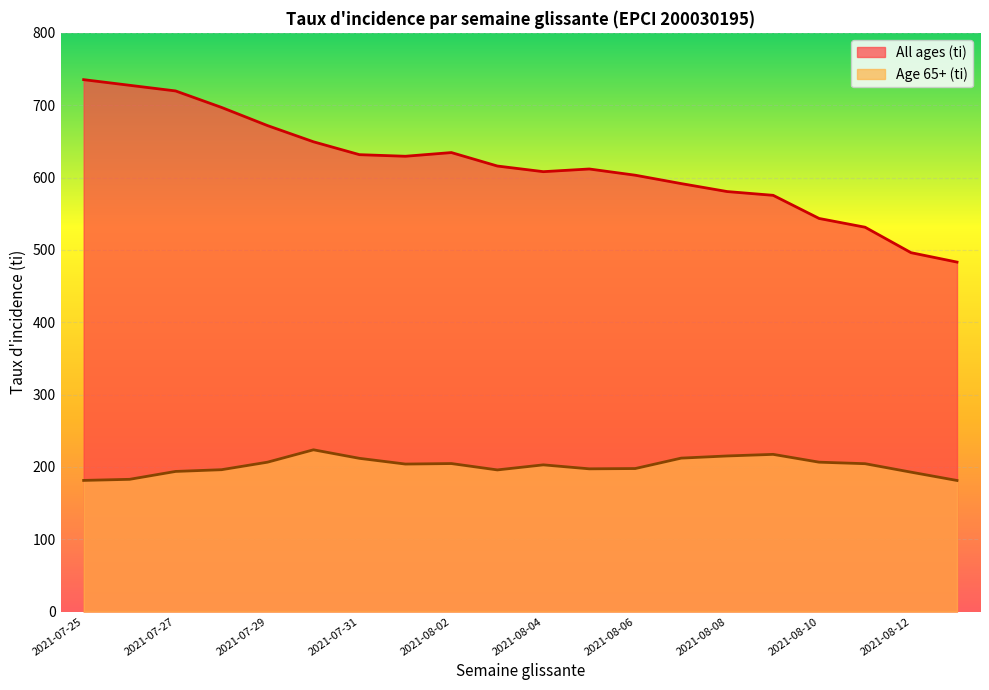

Where is the first local maximum for All ages (ti)?

2021-08-02